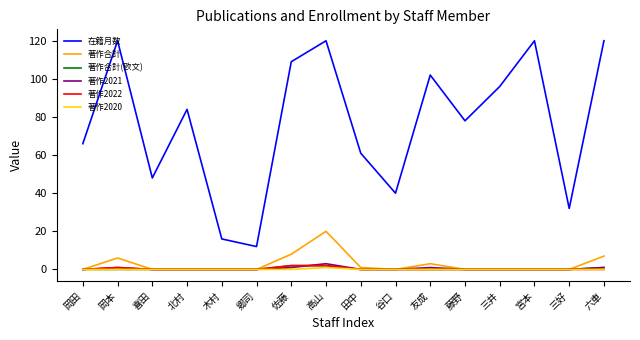

Where does the 在籍月数 series first go above 84?

岡本